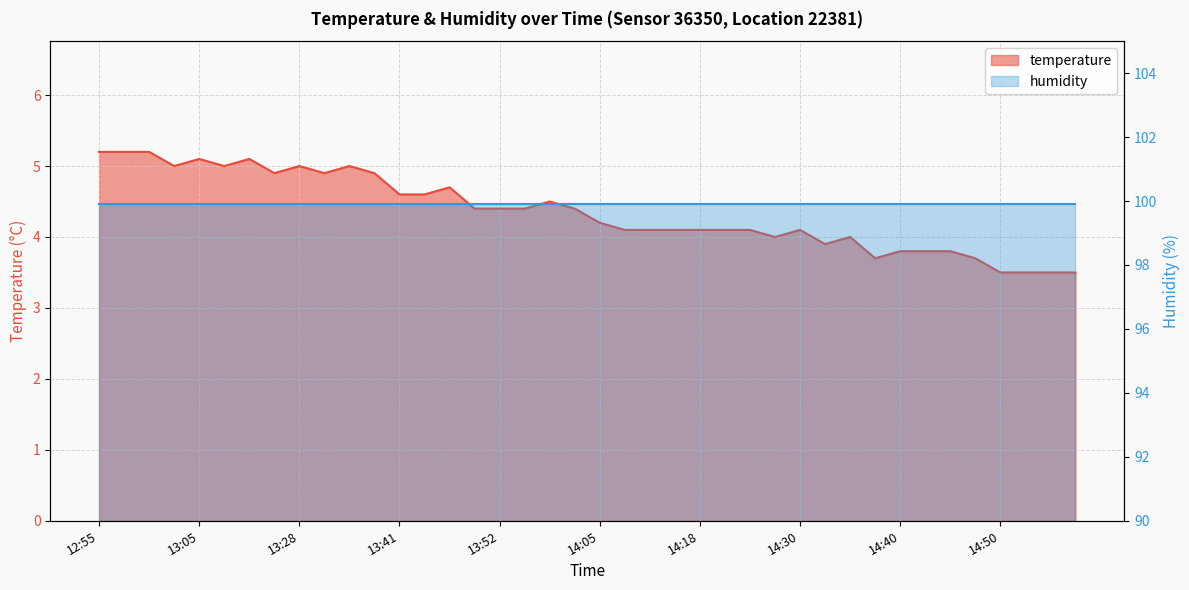

What position from the left is 14:45?

35